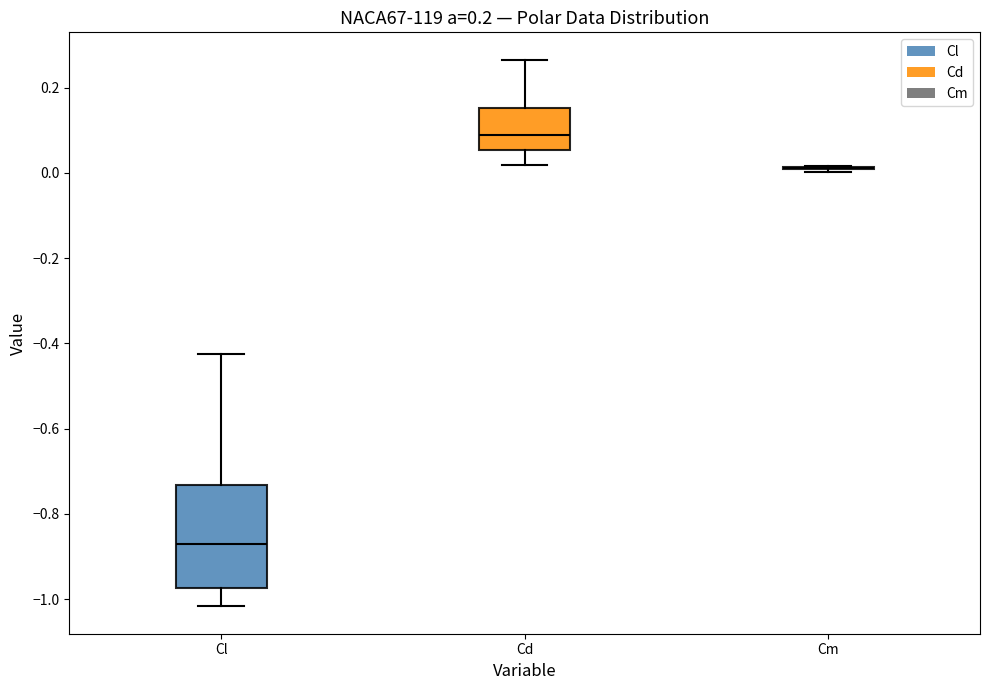

Reading left to right, transcribe this box plot: for each box, give where its median line is, the range the box spans, and where its two whiskers end, as read against the y-axis. The values are not printed on the chart, so give them approximately, as read against the axis.

Cl: median -0.88, box -0.98 to -0.74, whiskers -1.02 to -0.42
Cd: median 0.08, box 0.06 to 0.16, whiskers 0.02 to 0.26
Cm: box collapsed to a line at 0.02, whiskers 0.00 to 0.02